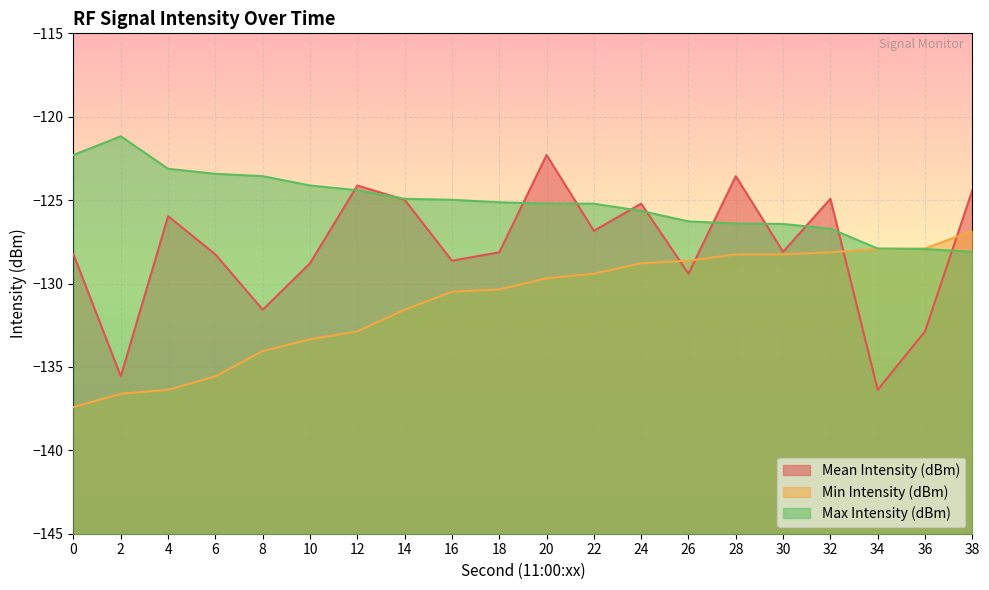

Rank the categories by Mean Intensity (dBm) value from highest to lowest.

20, 28, 12, 38, 32, 14, 24, 4, 22, 30, 18, 6, 0, 16, 10, 26, 8, 36, 2, 34